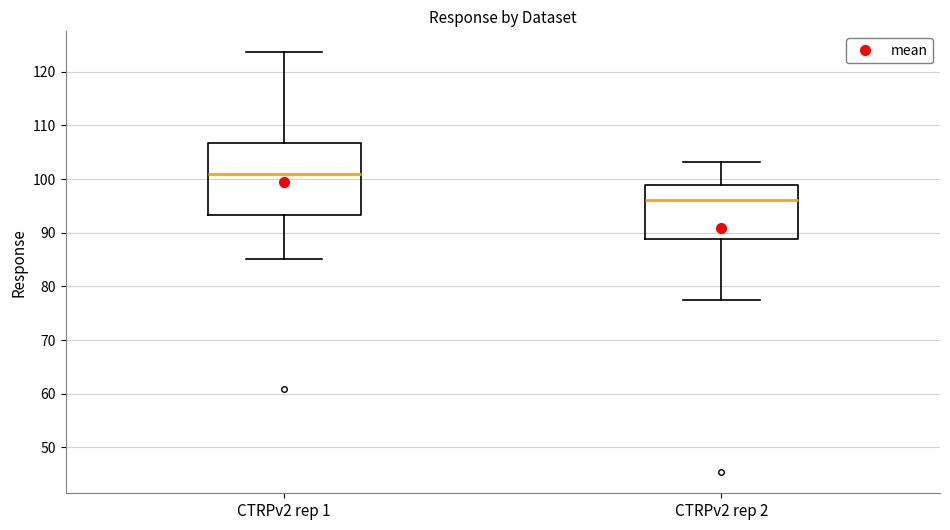

Reading left to right, transcribe this box plot: for each box, give where its median line is, the range the box spans, and where its two whiskers end, as read against the y-axis. The values are not printed on the chart, so give them approximately, as read against the axis.

CTRPv2 rep 1: median 101, box 93 to 107, whiskers 85 to 124
CTRPv2 rep 2: median 96, box 89 to 99, whiskers 77 to 103